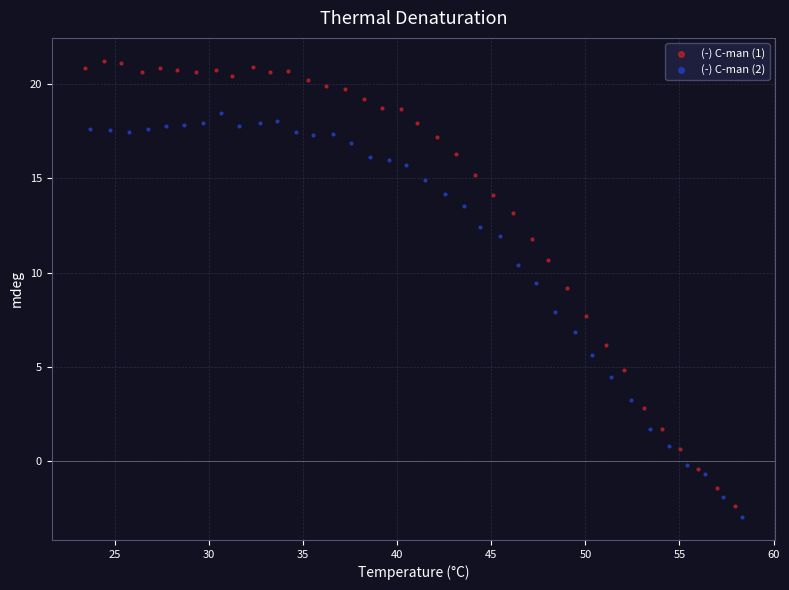

Which series contains the highest Y value?

(-) C-man (1)